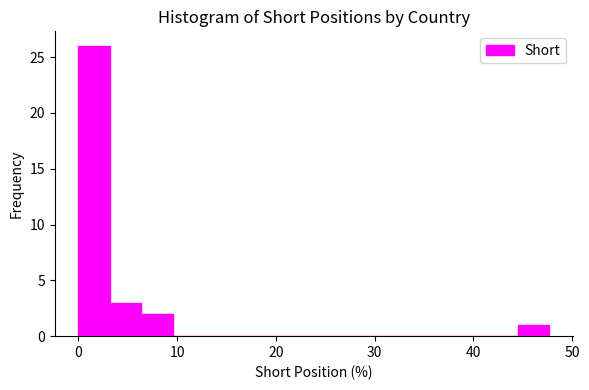

Around what value on the x-axis is the tallest bar? Give the approximate position of its centre, as read against the axis.

2